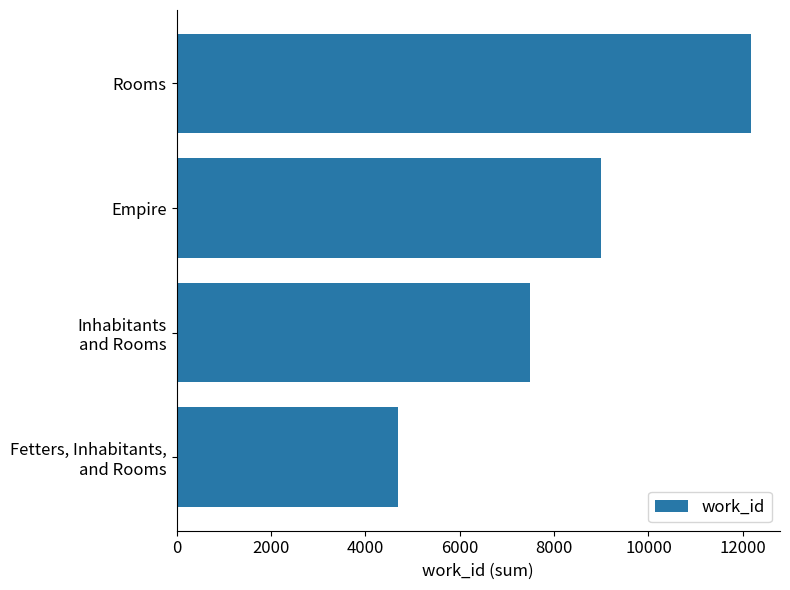

Is it true that the value at Rooms is 3870?

False